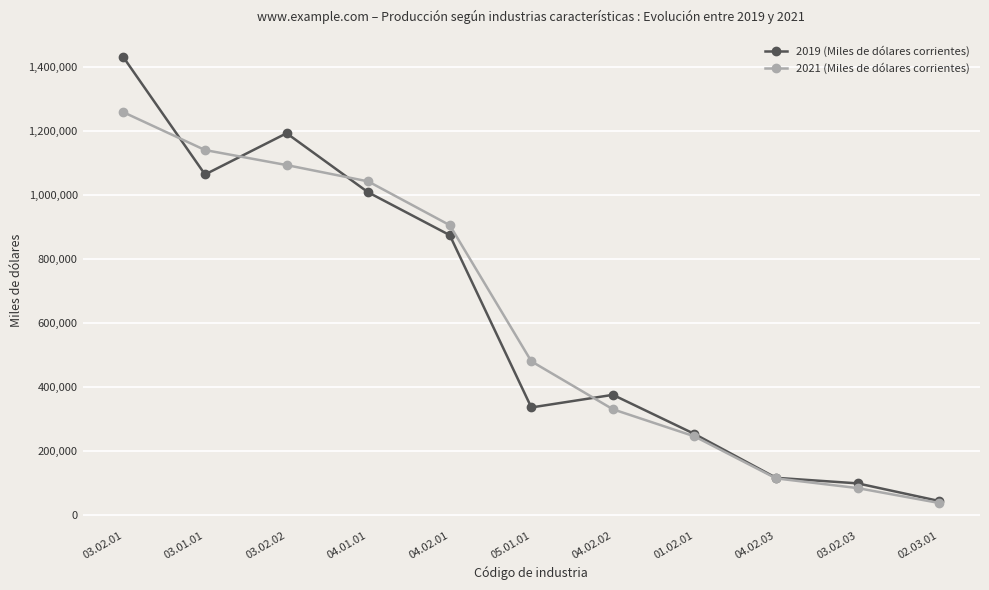

True or false: 2019 (Miles de dólares corrientes) and 2021 (Miles de dólares corrientes) intersect in this chart.

True